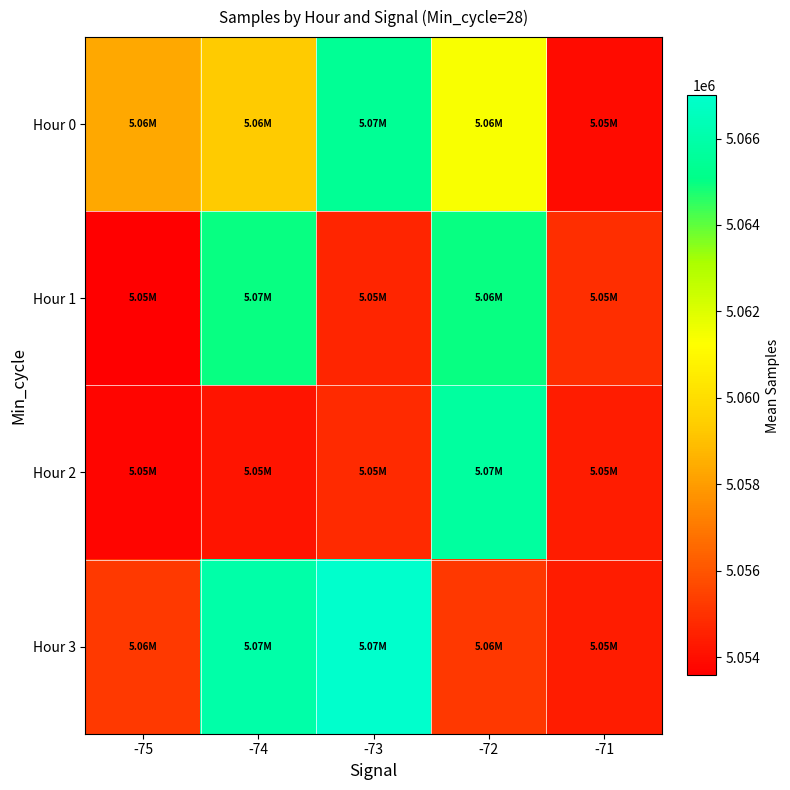

At which category is the sum across all series the highest?

-72